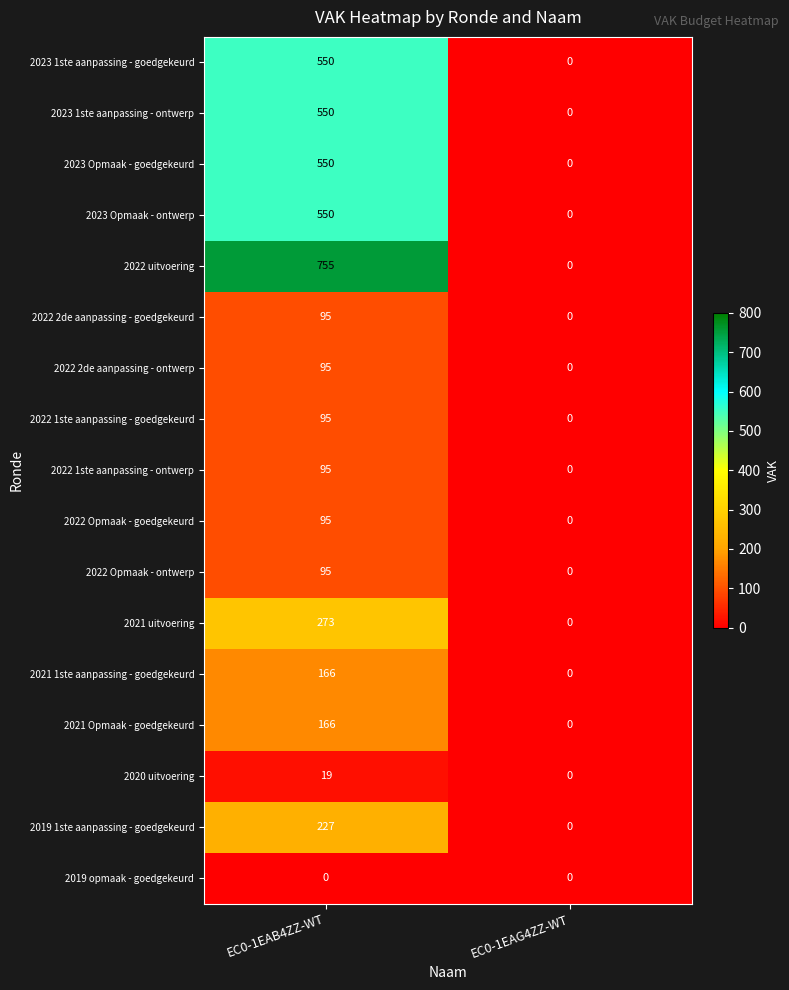

Is it true that 2022 2de aanpassing - ontwerp equals 0 at EC0-1EAG4ZZ-WT?

True